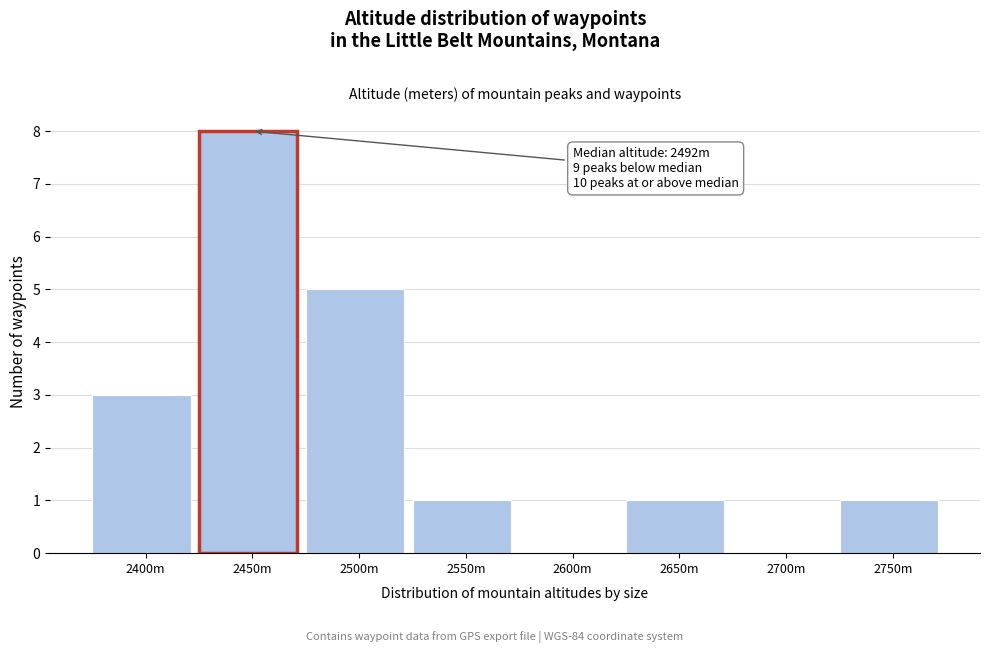

Reading left to right, list all the values displayed in this chart.

2400m=3	2450m=8	2500m=5	2550m=1	2600m=0	2650m=1	2700m=0	2750m=1